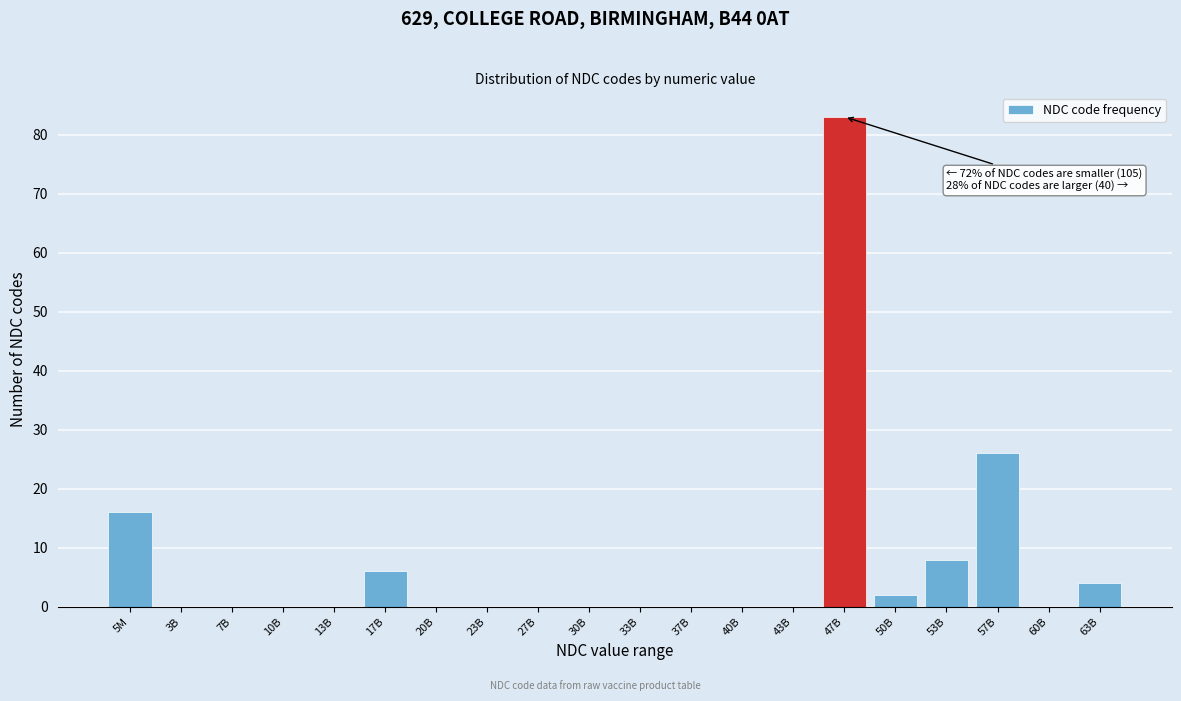

Reading left to right, transcribe all the data shown in this chart.

5M=16	3B=0	7B=0	10B=0	13B=0	17B=6	20B=0	23B=0	27B=0	30B=0	33B=0	37B=0	40B=0	43B=0	47B=83	50B=2	53B=8	57B=26	60B=0	63B=4